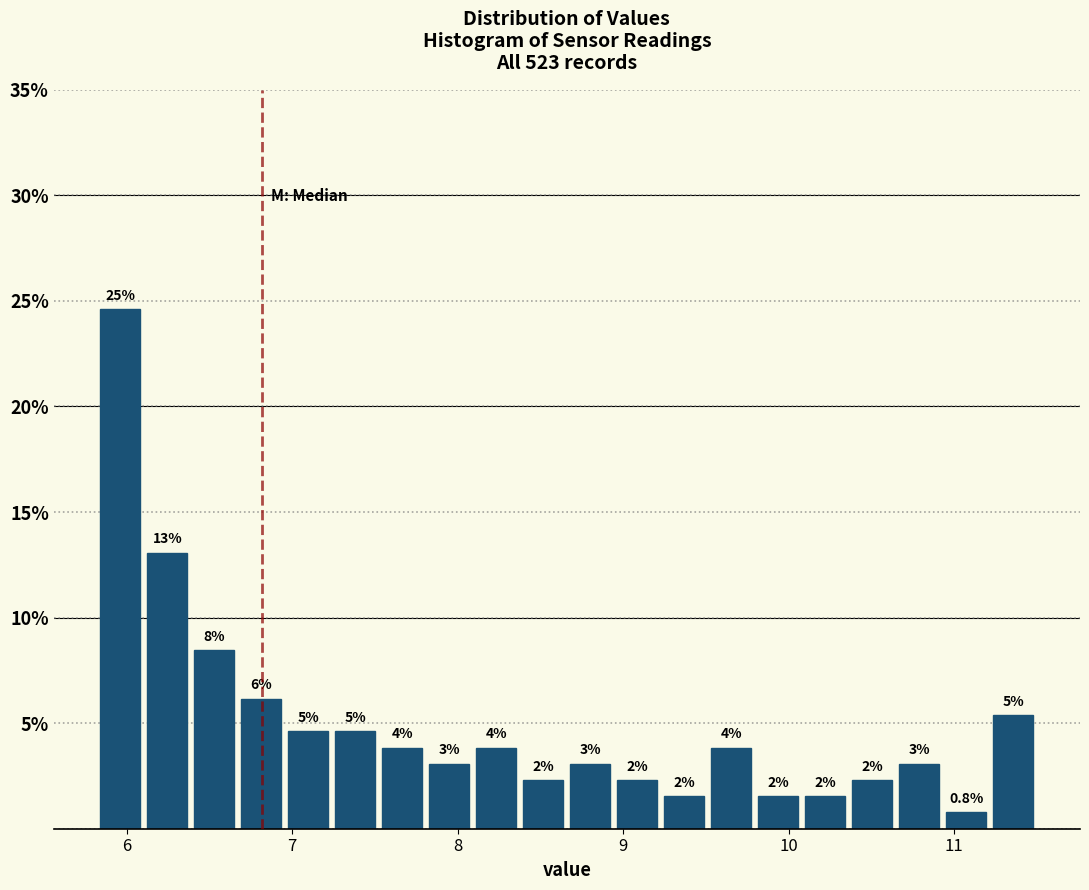

Around what value on the x-axis is the tallest bar? Give the approximate position of its centre, as read against the axis.

6.0